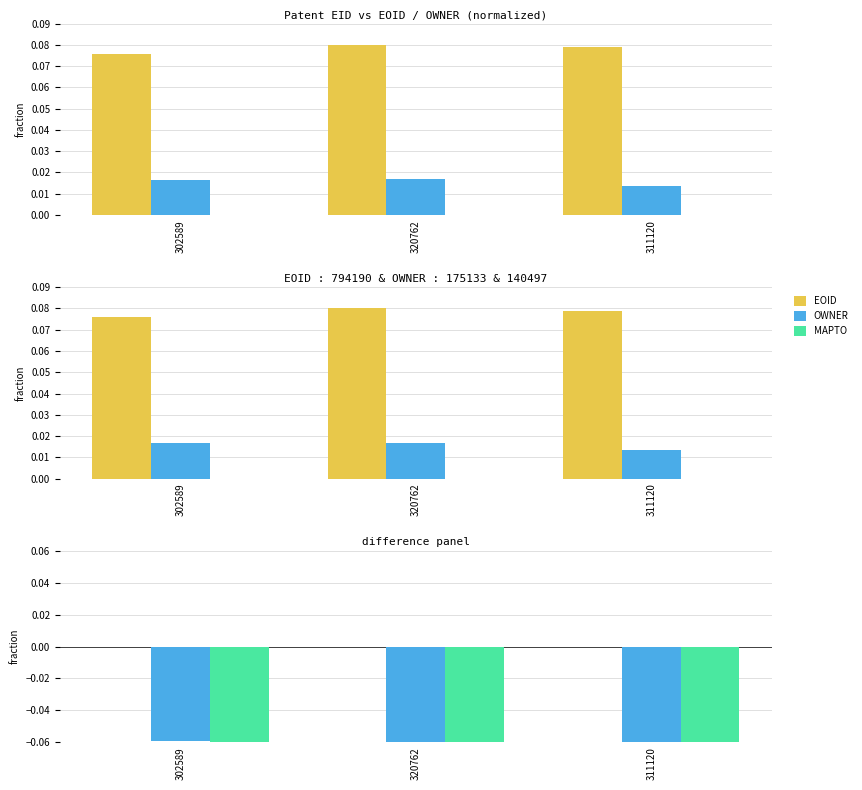

What is the spread (max minus min) of values at 320762?

0.1